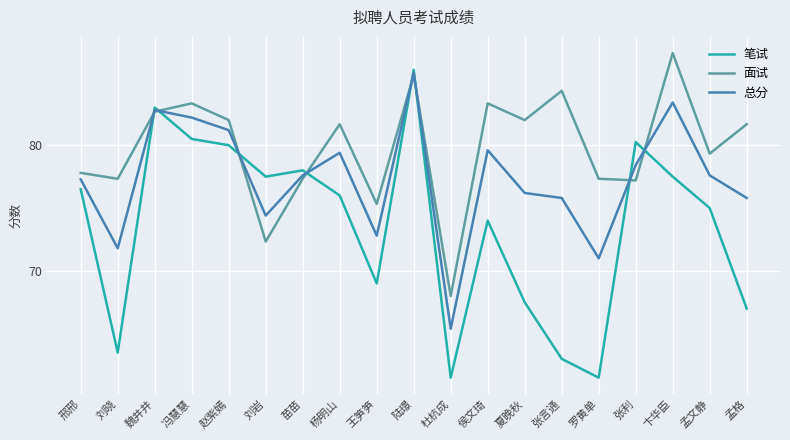

After their last crossing, which series has the higher values: 笔试 or 面试?

面试